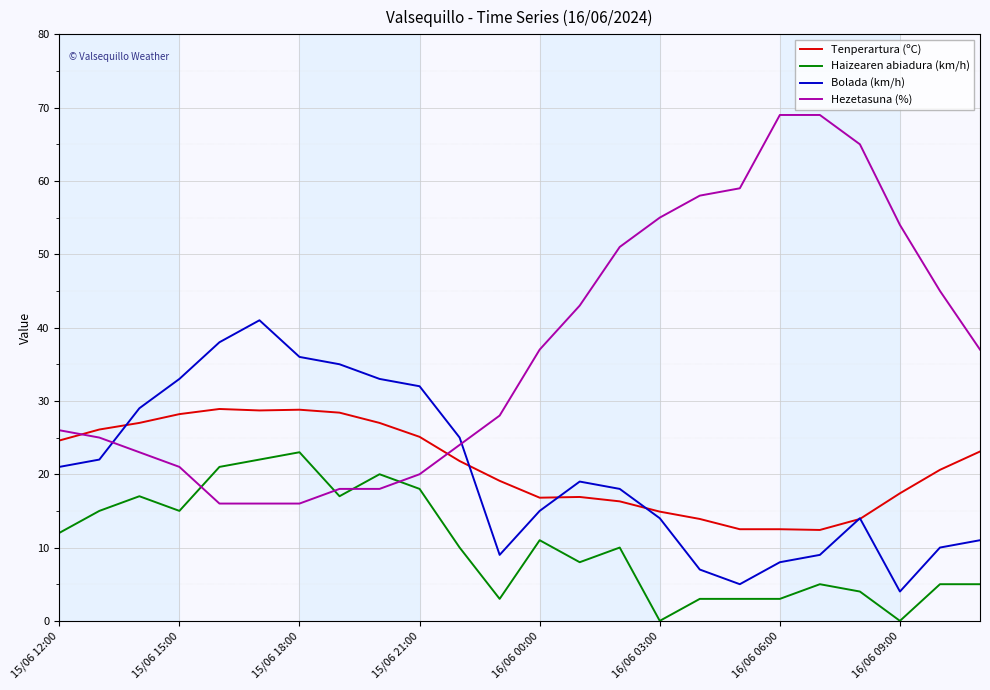

Which series has the widest spread of values?

Hezetasuna (%)